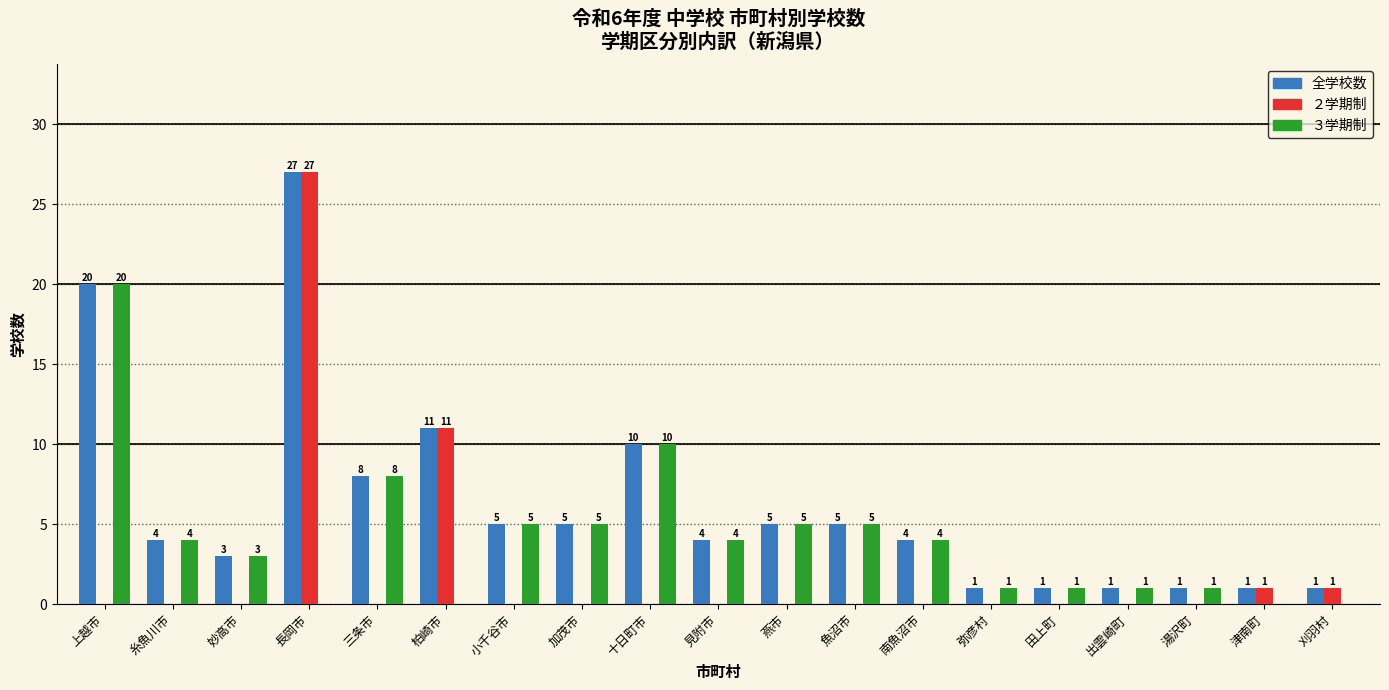

What is the sum of the ２学期制 values at 小千谷市 and 長岡市?

27